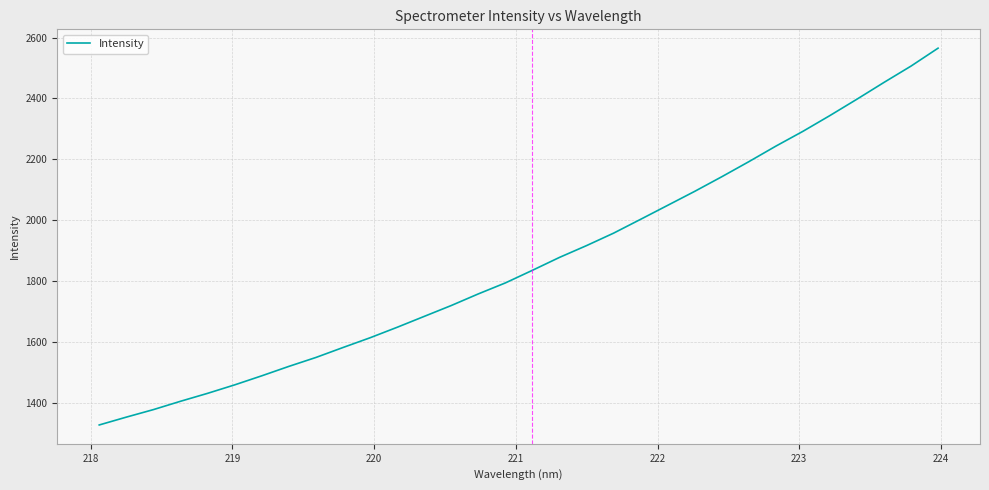

What is the difference between the maximum and minimum values?

1237.9